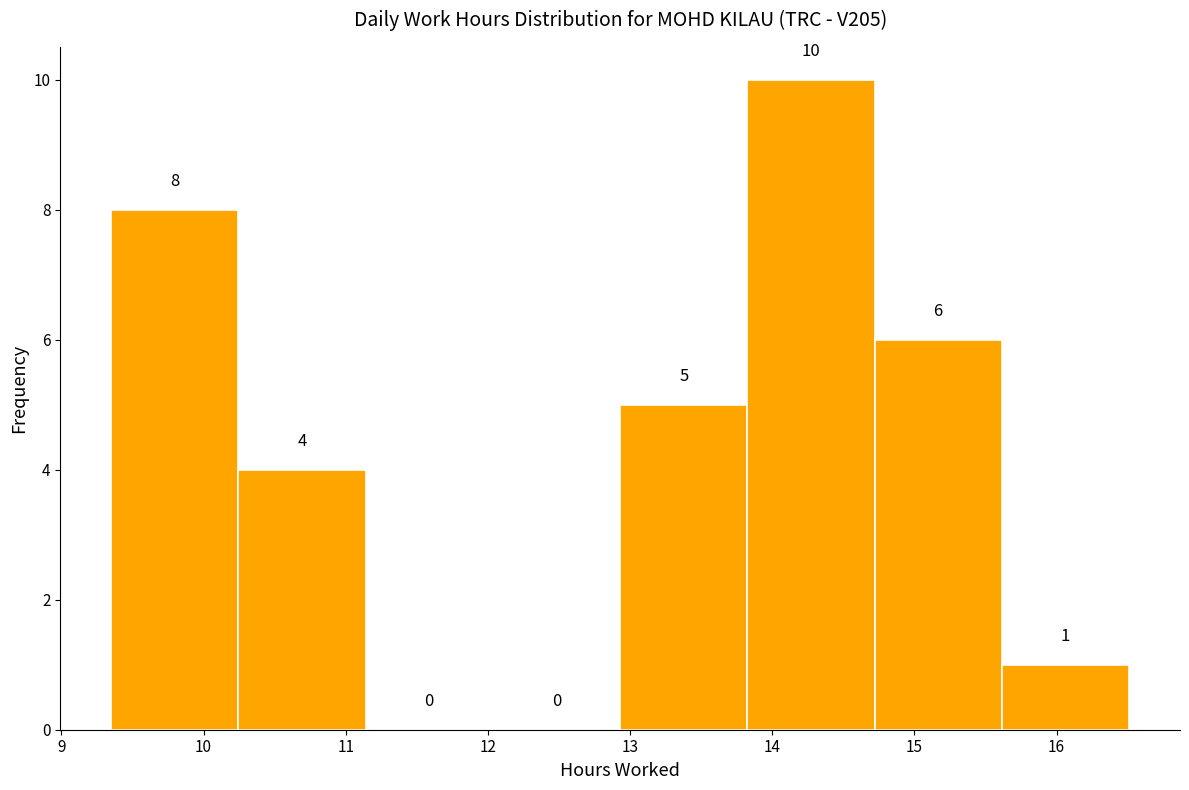

Reading left to right, list every bar in this chart as the range it spans on the x-axis followed by its height. The bar edges are not printed on the chart, so give them approximately, as read against the axis.

9.4 to 10.2: 8
10.2 to 11.1: 4
11.1 to 12.0: 0
12.0 to 12.9: 0
12.9 to 13.8: 5
13.8 to 14.7: 10
14.7 to 15.6: 6
15.6 to 16.5: 1